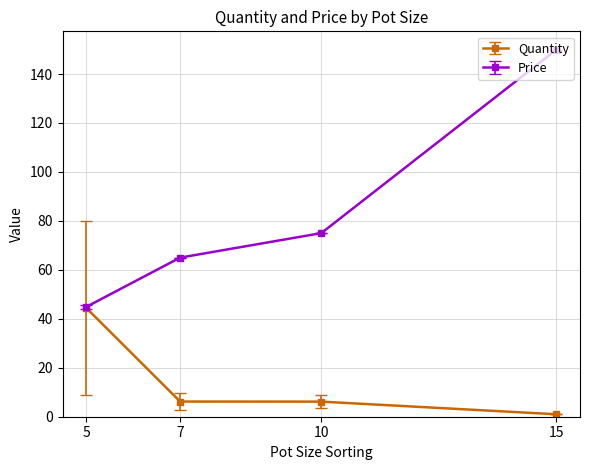

Does the chart have visible grid lines?

Yes